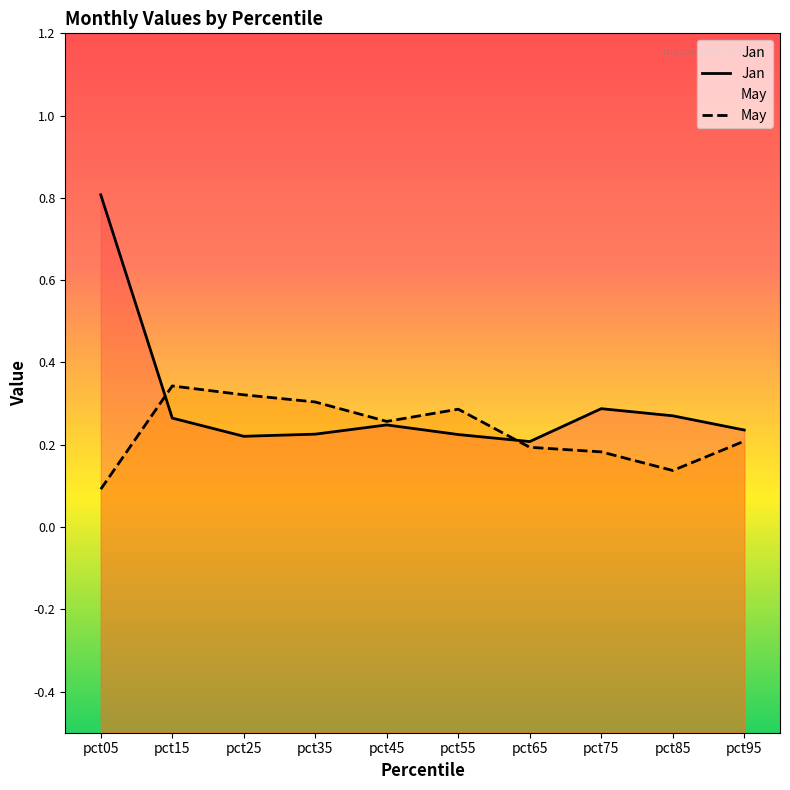

At which category does the chart reach its peak across all series?

pct05